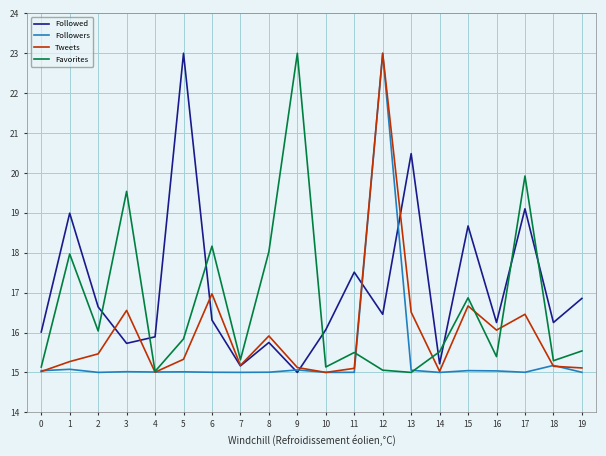

In Favorites, how many points are lower than both neighbors (excluding endpoints)?

7